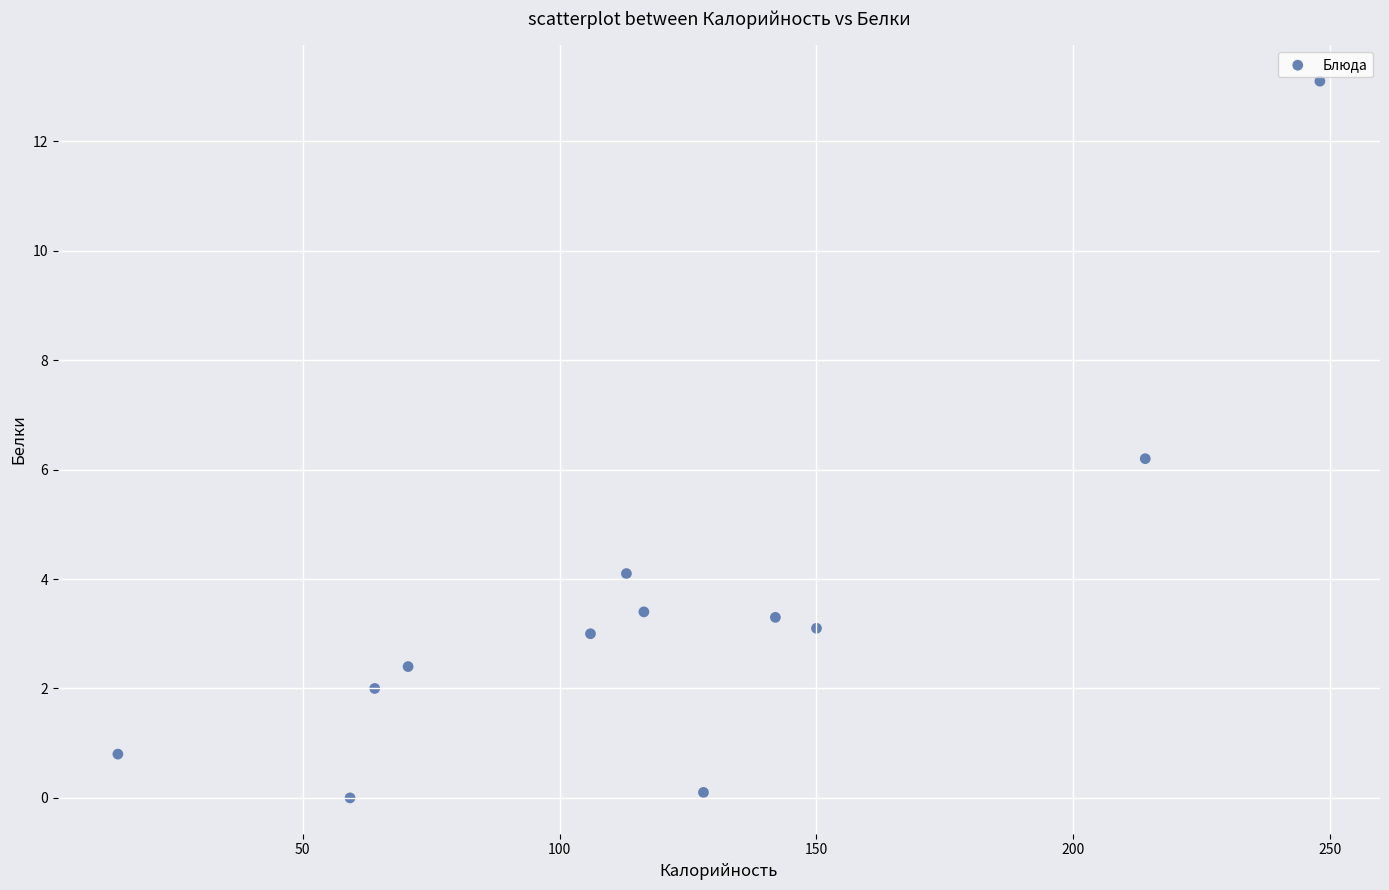

What is the range of X values (max minus min)?

234.0